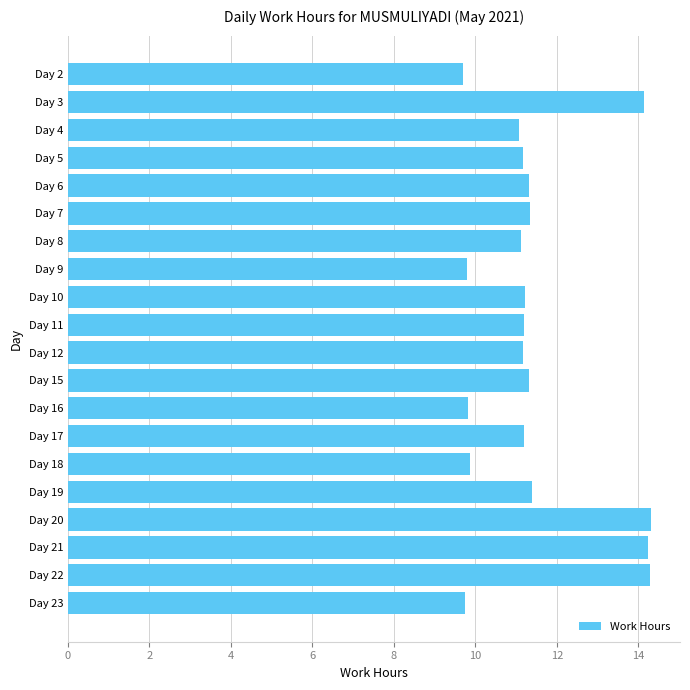

What is the difference between the maximum and minimum values?

4.6